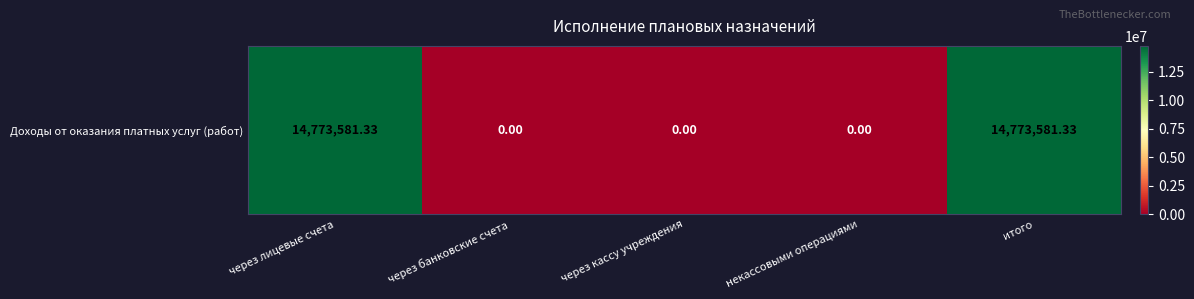

What is the average value?

5909432.5